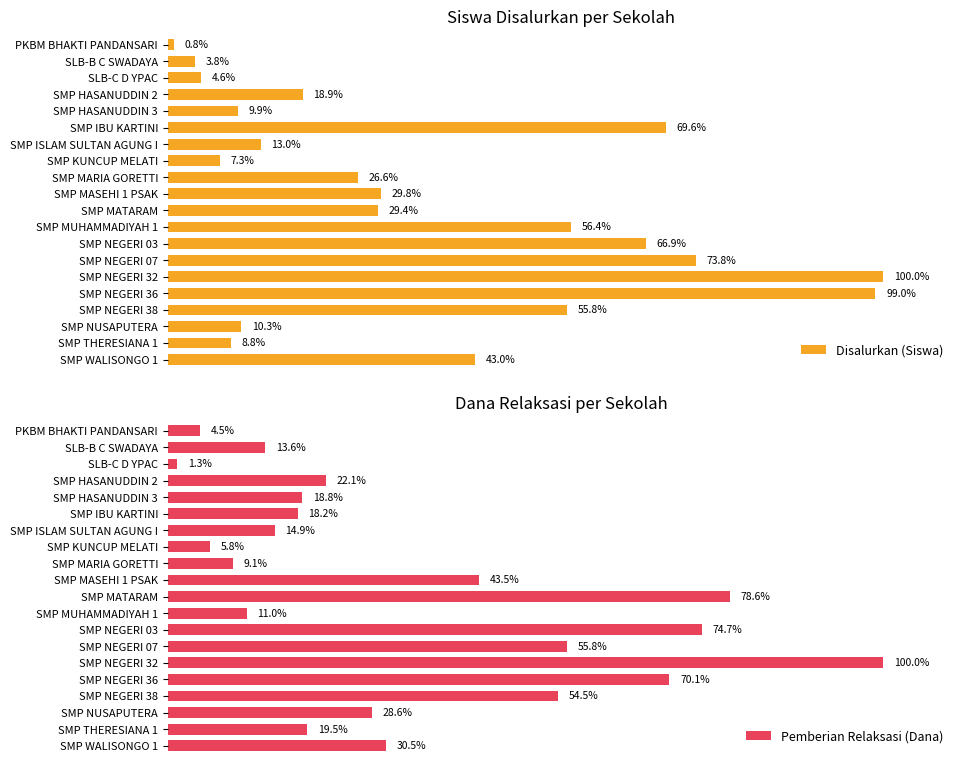

Which category has the lowest value in the Disalurkan (Siswa) series?

PKBM BHAKTI PANDANSARI